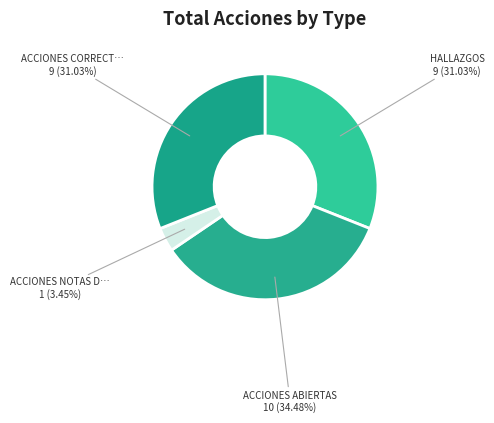

Count the number of slices in the pie.

4